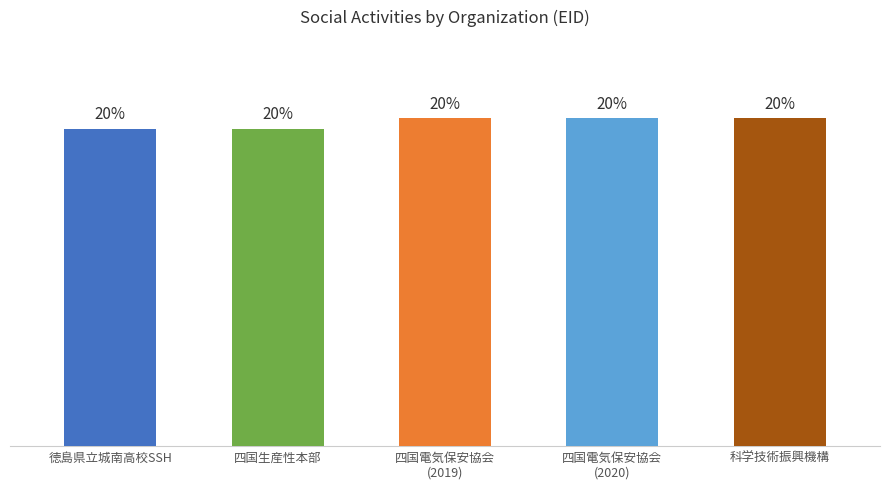

What is the average value?

20.0